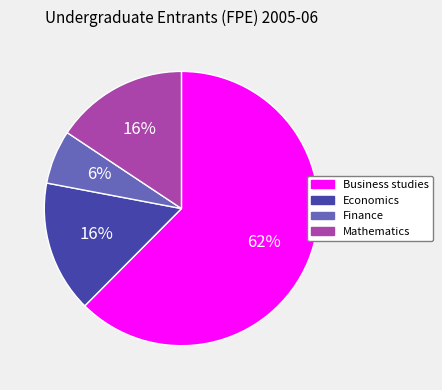

Do Mathematics and Business studies together represent more than half of the pie?

Yes